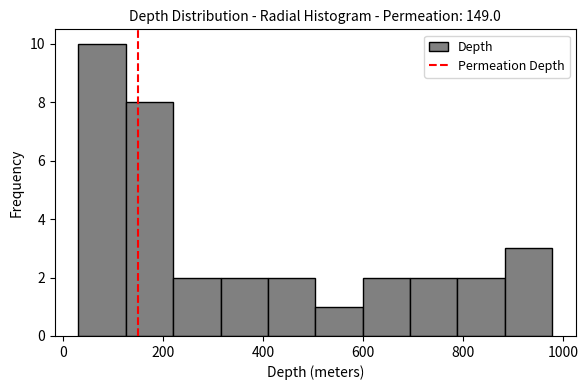

Over which range of the x-axis is the bar tallest?

40 to 120